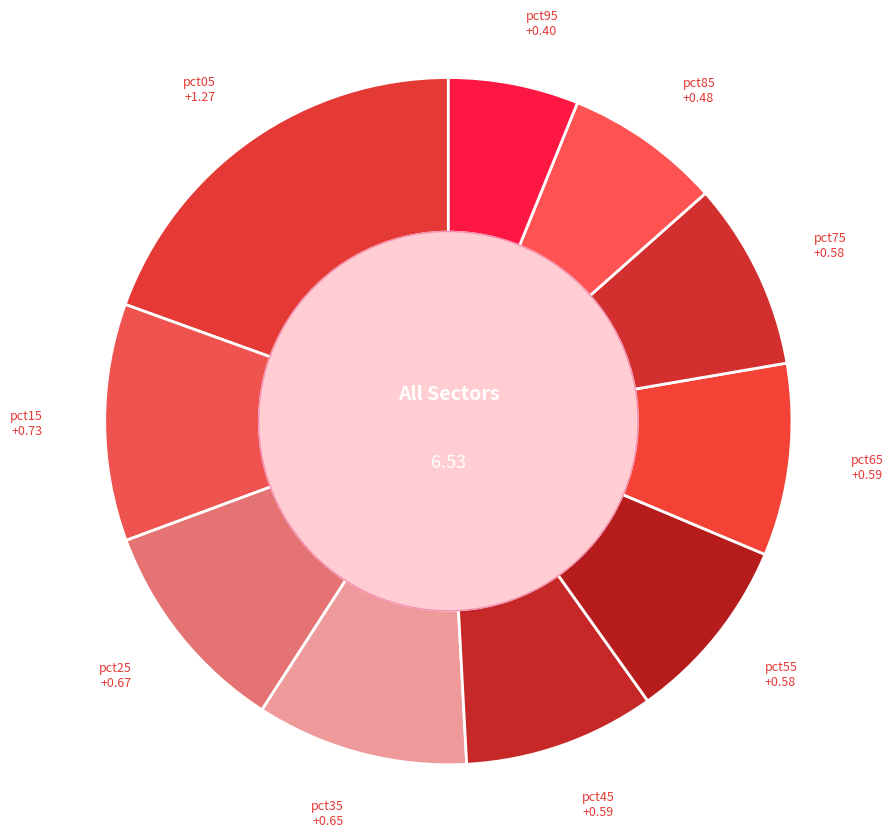

How many slices are in this pie chart?

10